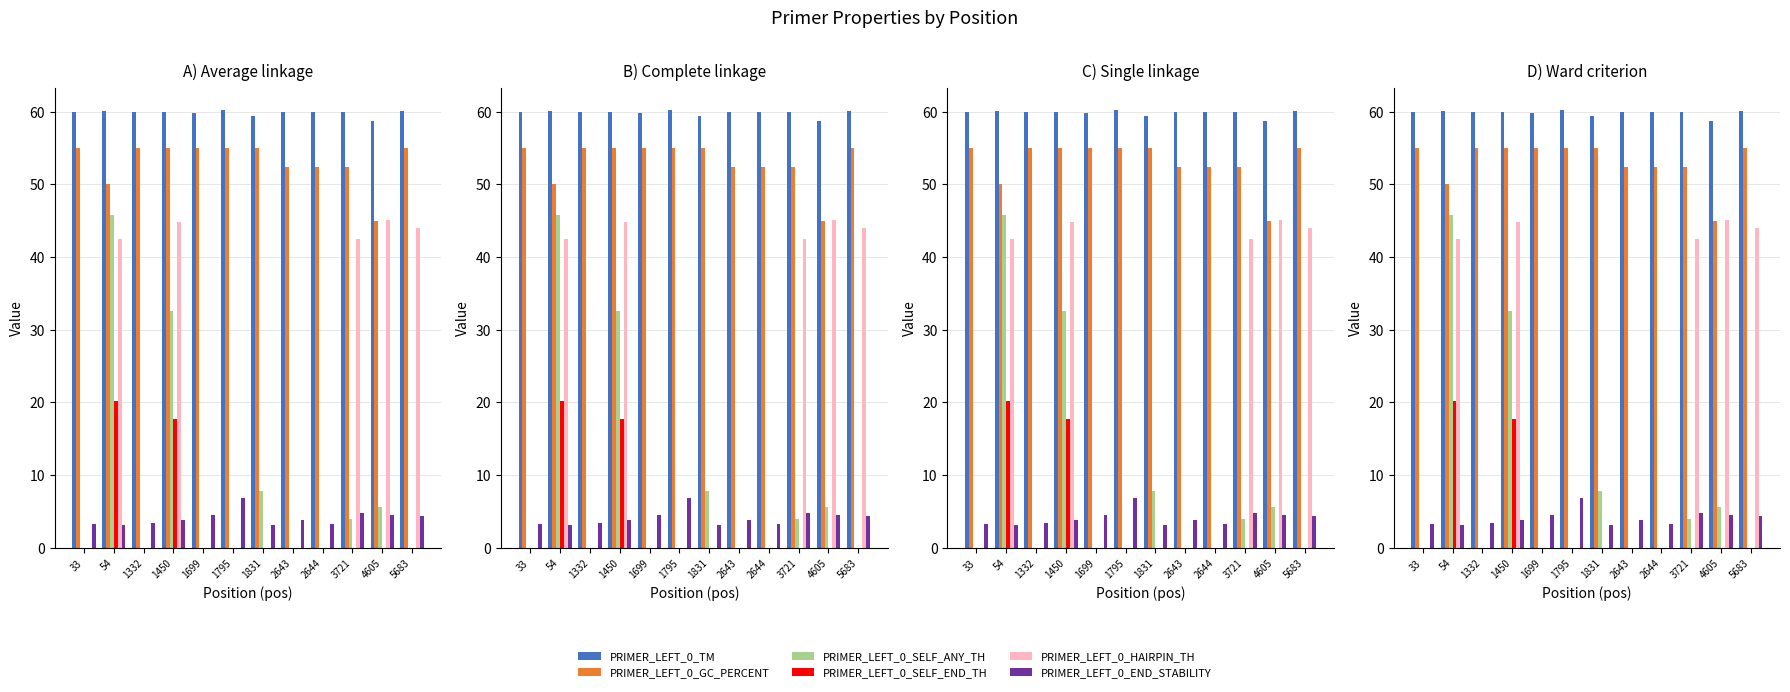

The PRIMER_LEFT_0_SELF_ANY_TH series shows -18.3 at 5683. True or false?

False